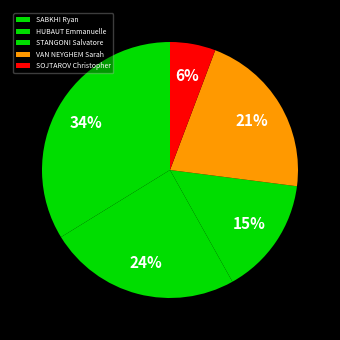

What is the ratio of the value at SABKHI Ryan to the value at VAN NEYGHEM Sarah?

1.6